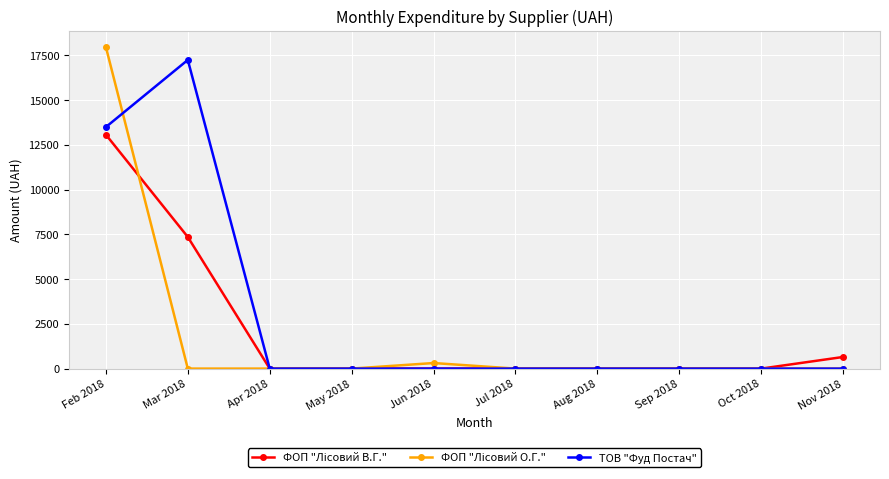

What position from the left is Jun 2018?

5